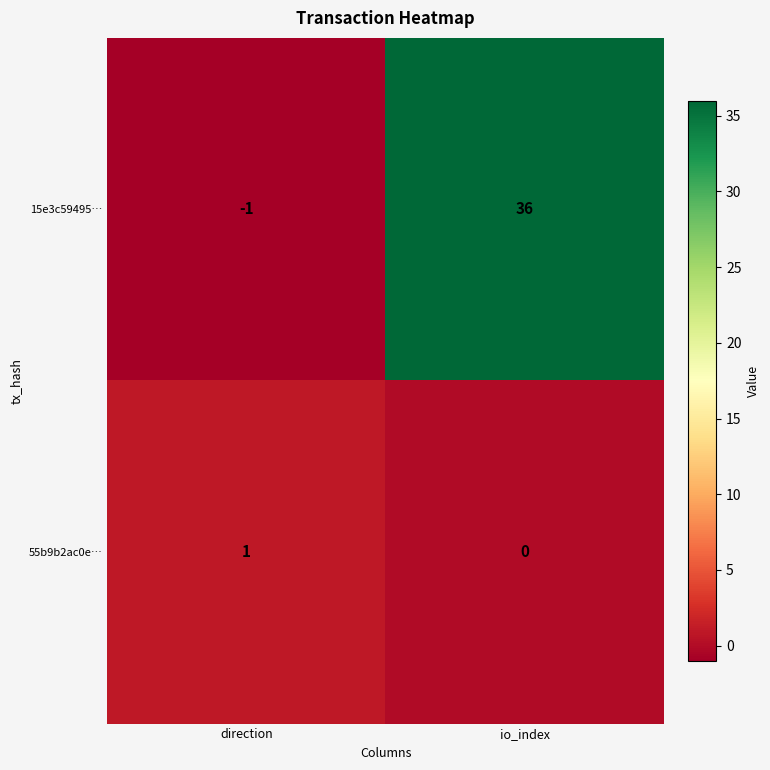

Reading left to right, what are all the values shown in this chart?

15e3c59495…: -1	36
55b9b2ac0e…: 1	0